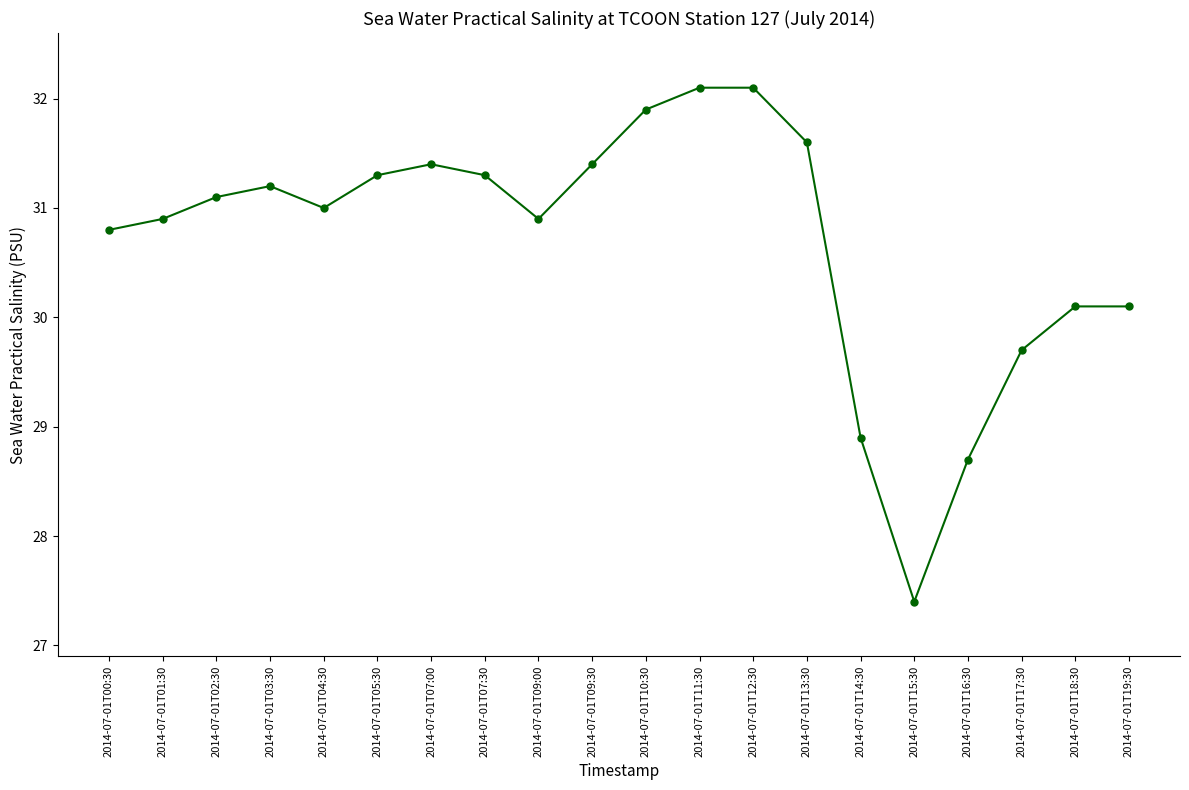

What is the label of the 11th point from the left?

2014-07-01T10:30